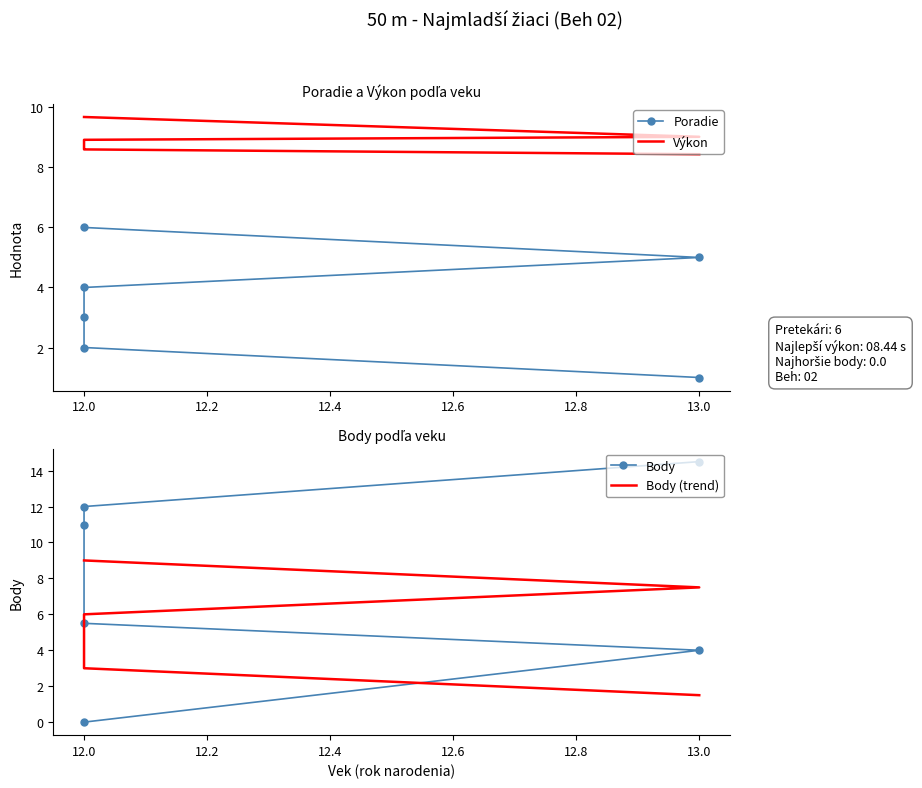

Is it true that Body equals 15.6 at 12.0?

False